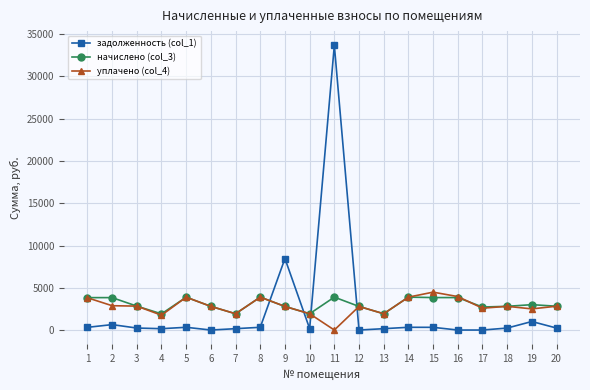

Which series has the widest spread of values?

задолженность (col_1)